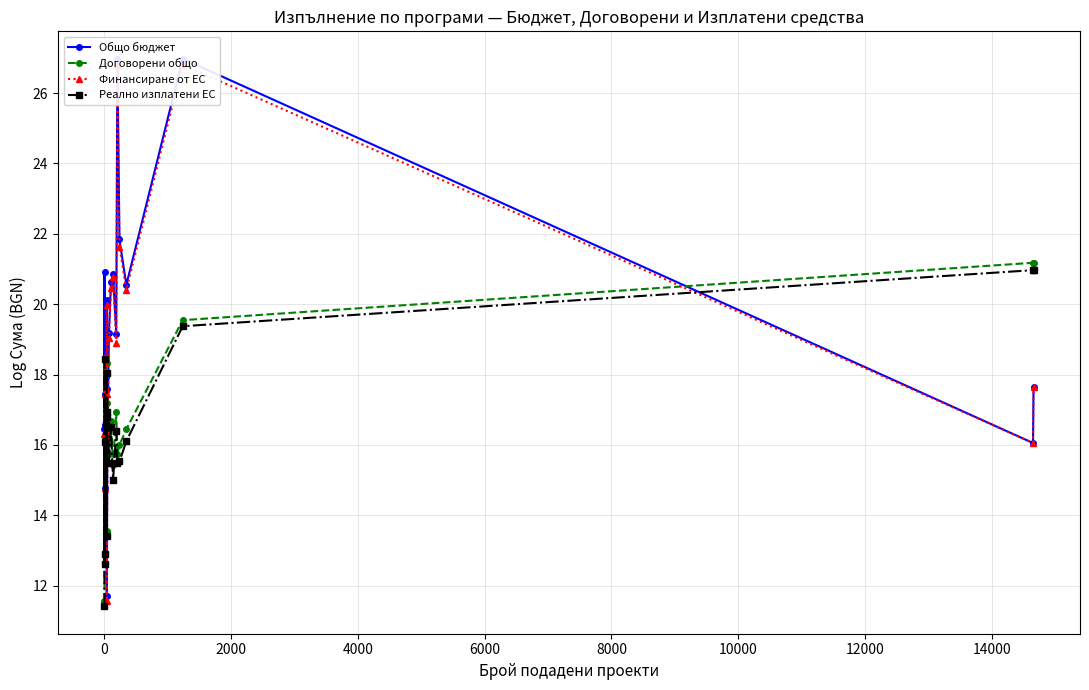

What is the value of the Договорени общо point at the 1st from the left?

11.6